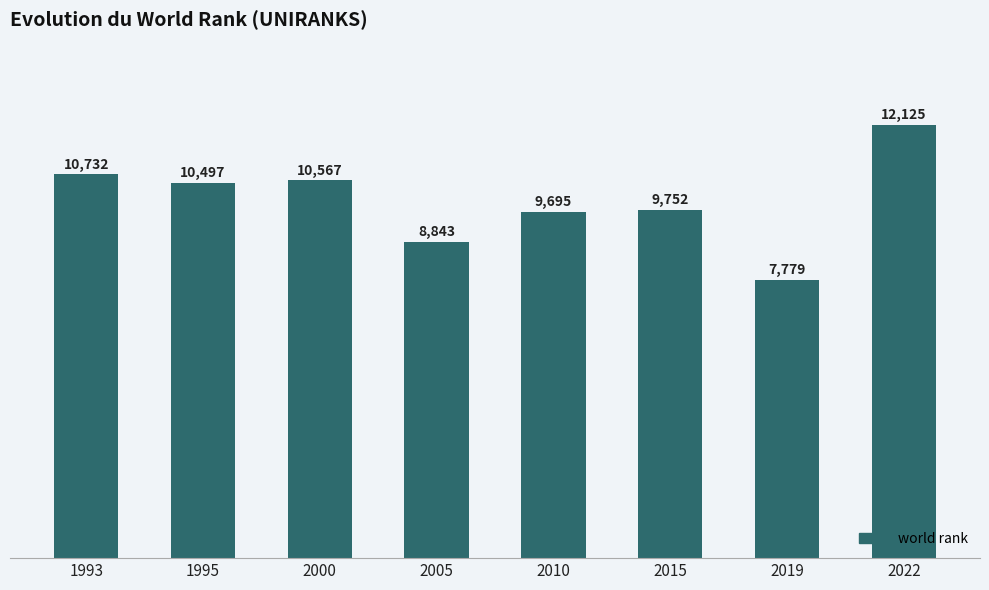

Are the bars grouped side by side (vs. stacked)?

No